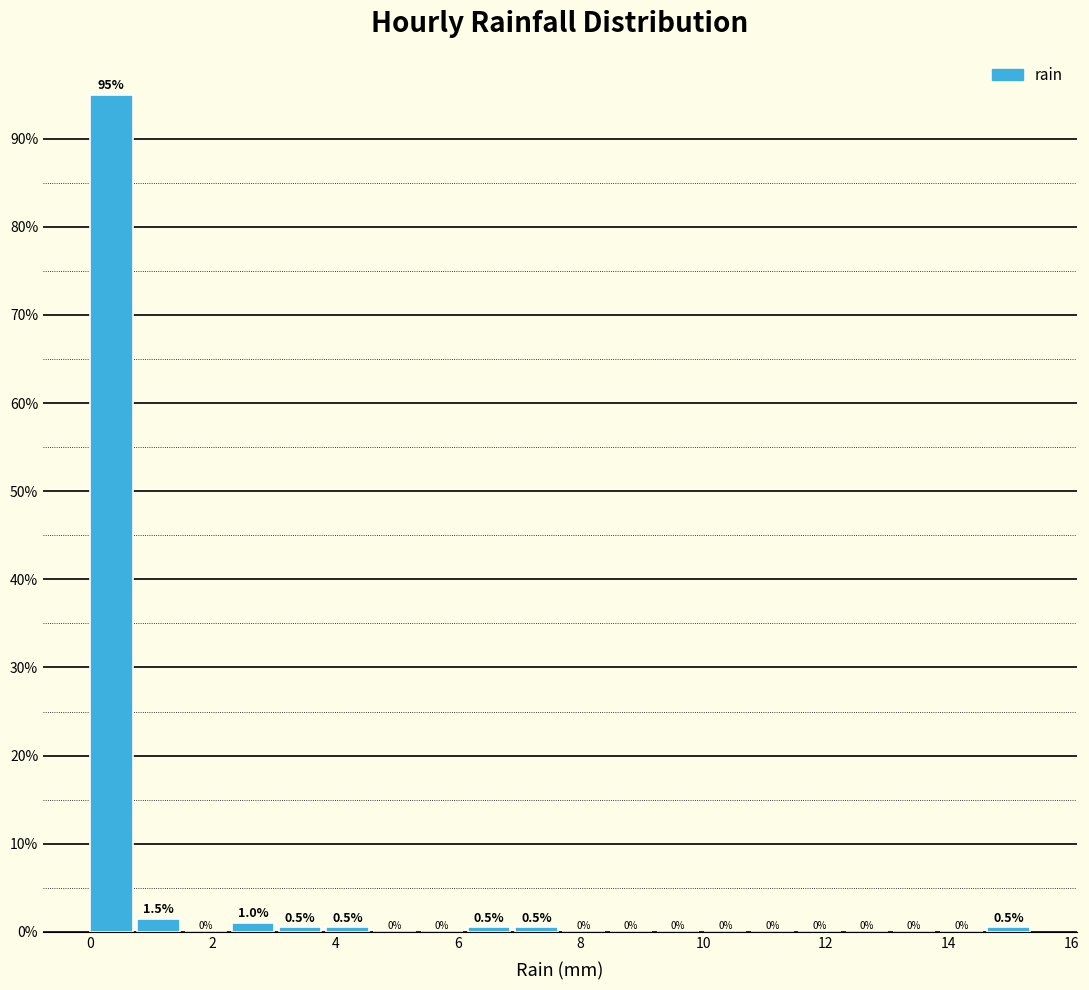

Around what value on the x-axis is the tallest bar? Give the approximate position of its centre, as read against the axis.

0.4